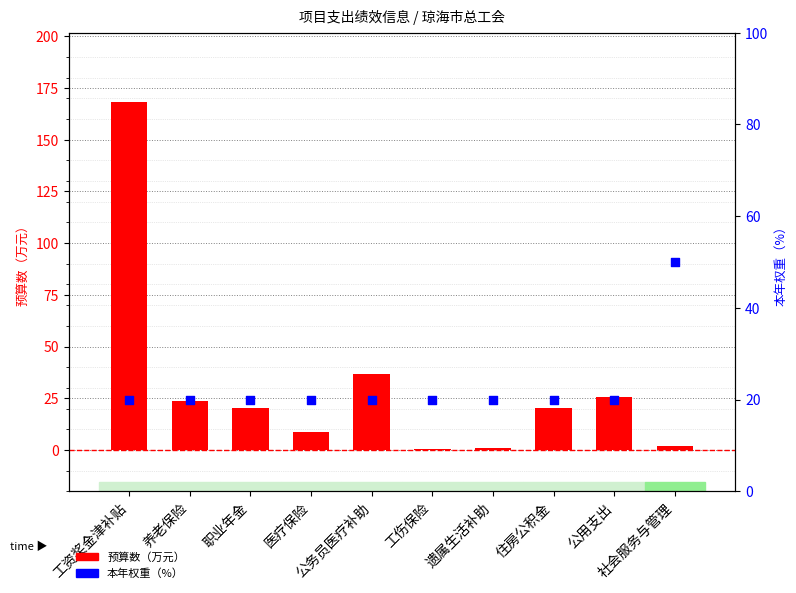

At which category is the sum across all series the highest?

工资奖金津补贴